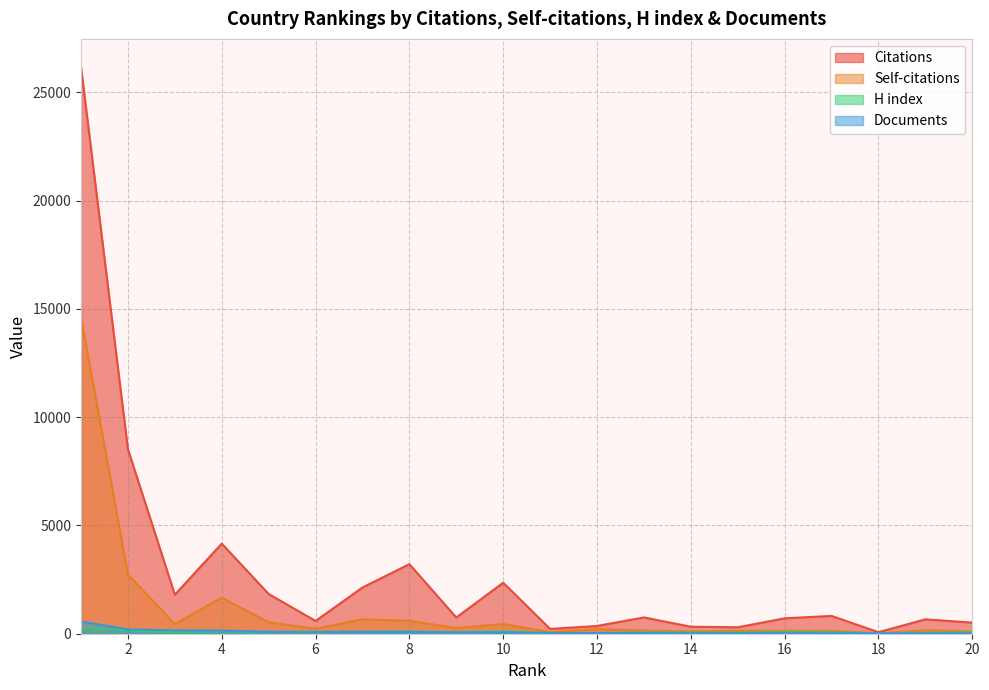

At which label is Documents closest to 289?

2